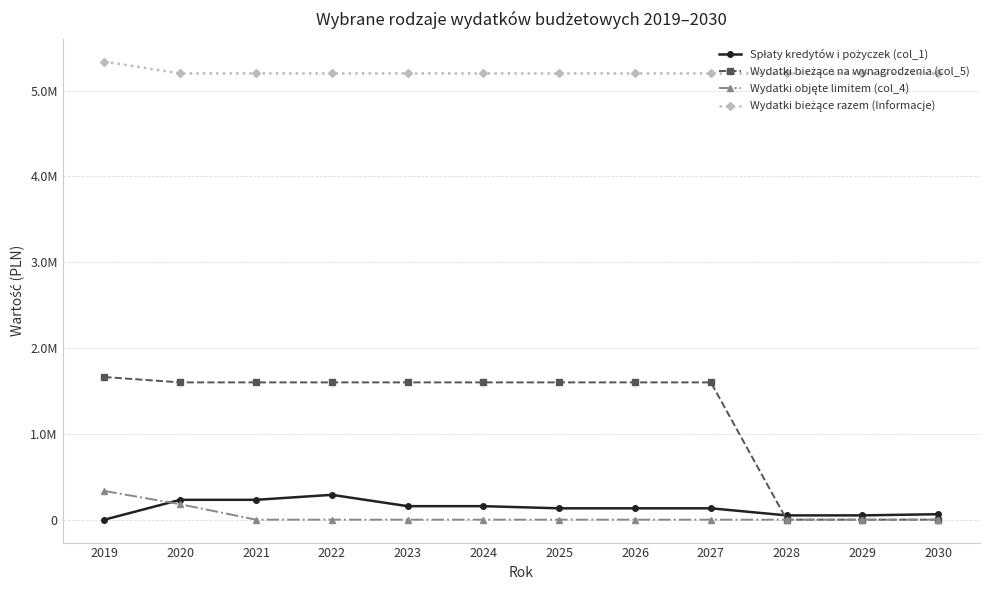

Is the value of Spłaty kredytów i pożyczek (col_1) at 2021 greater than the value of Wydatki bieżące razem (Informacje) at 2024?

No